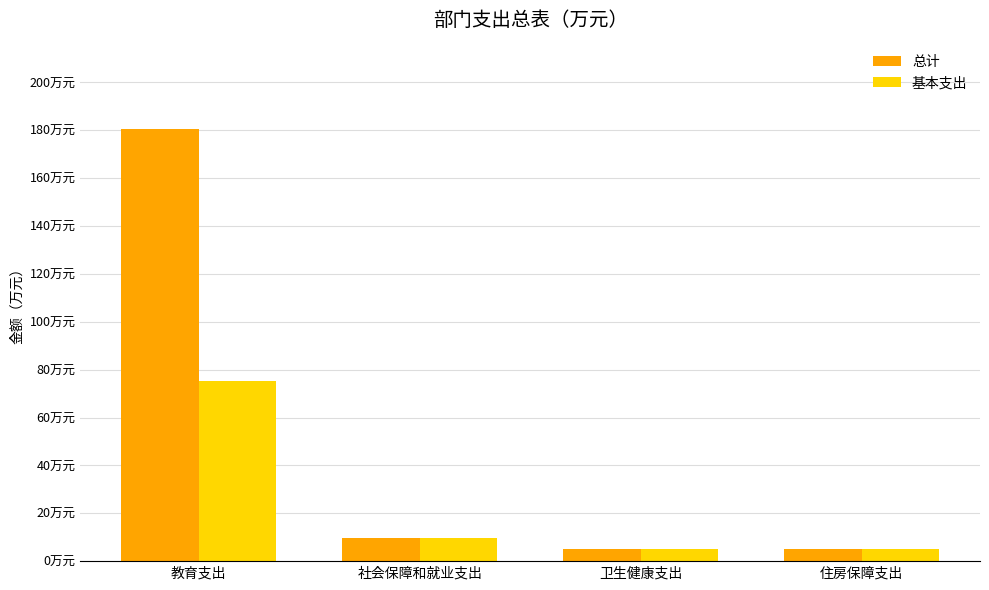

What are all the series names shown in the legend?

总计, 基本支出